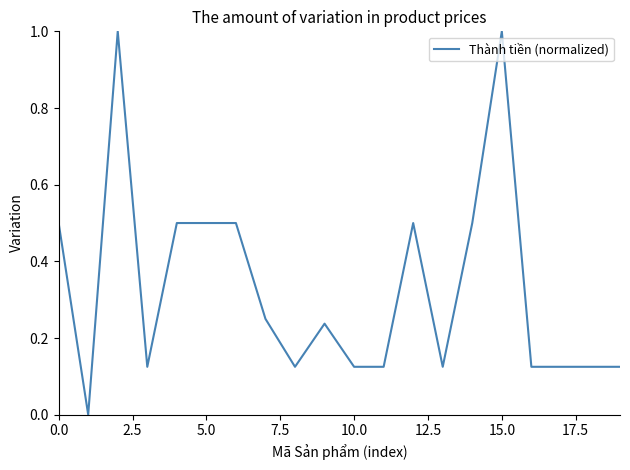

What is the difference between the maximum and minimum values?

1.0